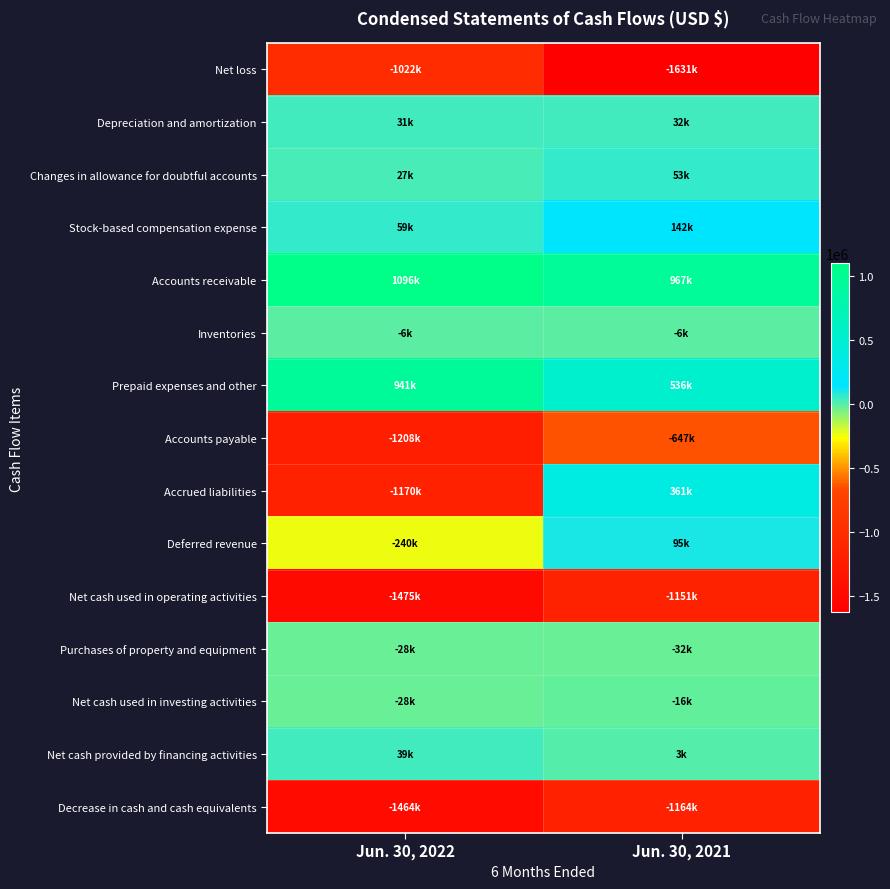

At how many categories does at least one series exceed 677870?

2